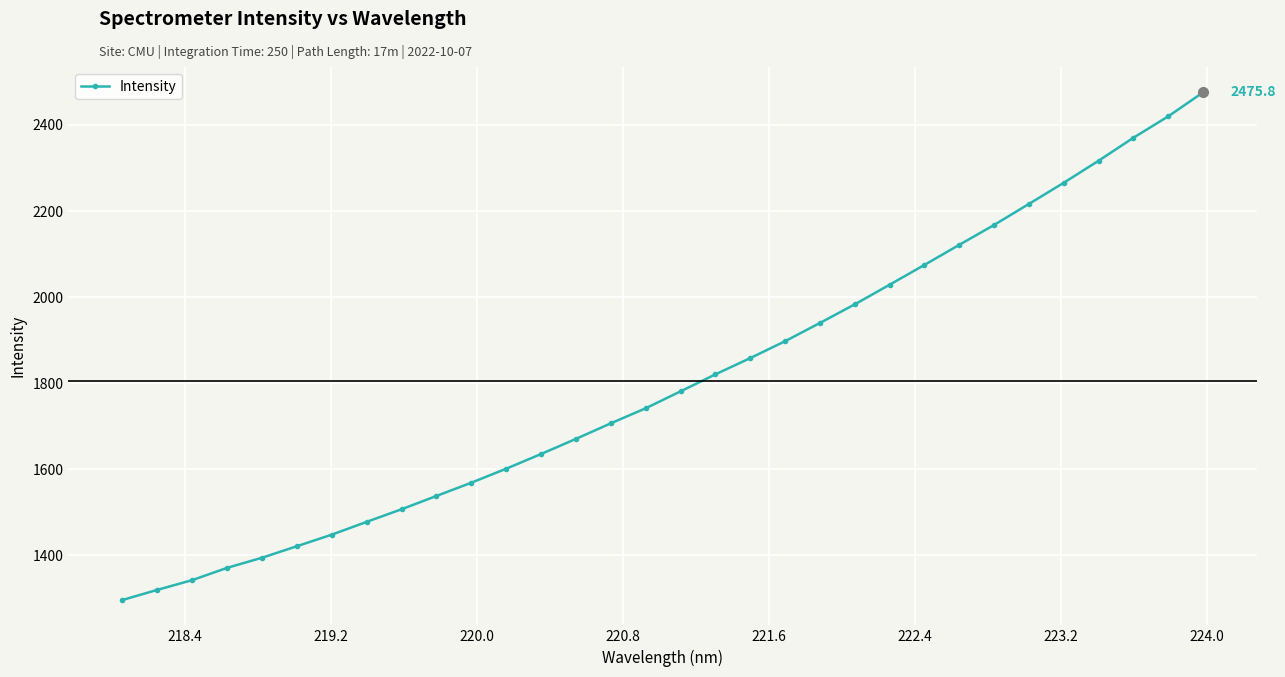

True or false: there are more than 2 points higher than both neighbors.

False